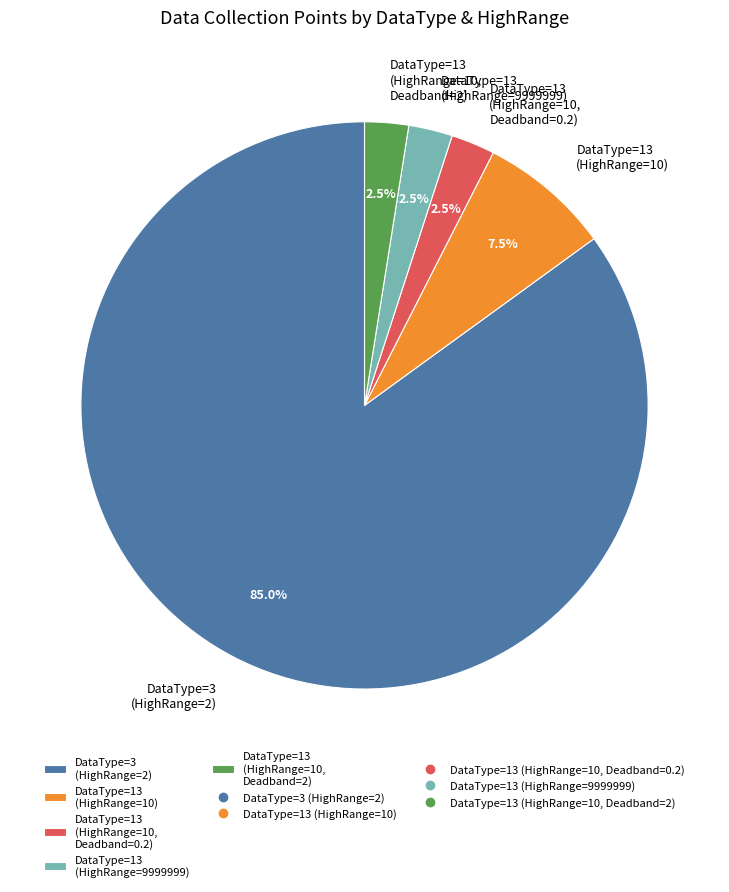

Combined, do DataType=13 (HighRange=10, Deadband=0.2) and DataType=13 (HighRange=10, Deadband=2) account for over 50%?

No